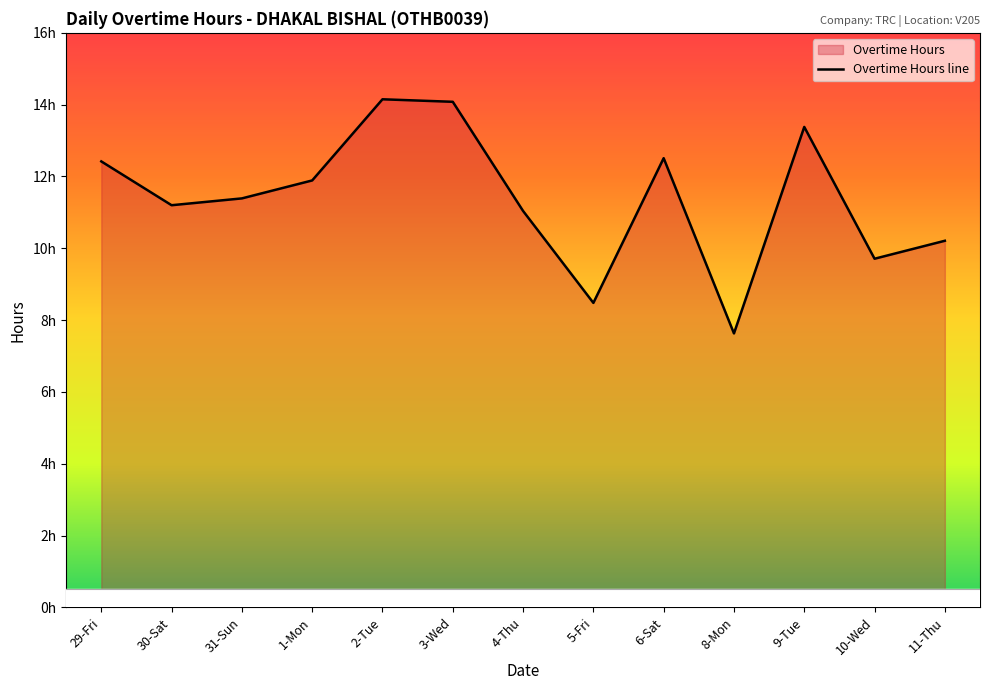

How many lines are shown in the chart?

1